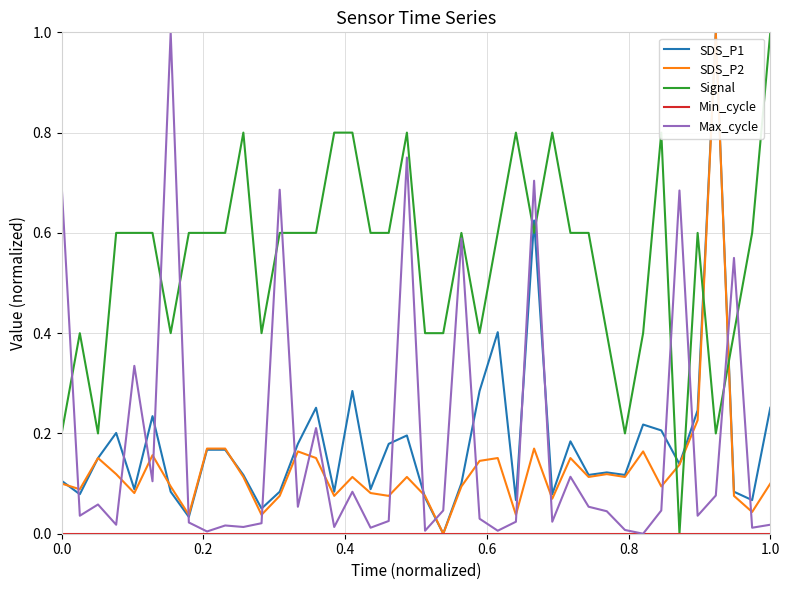

What is the highest value of the SDS_P1 series?

1.0